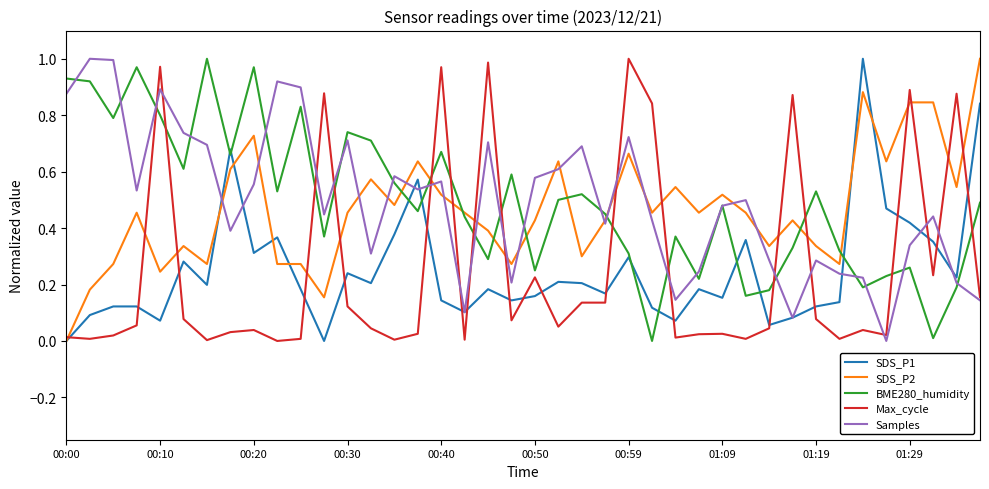

True or false: BME280_humidity and SDS_P2 intersect in this chart.

True